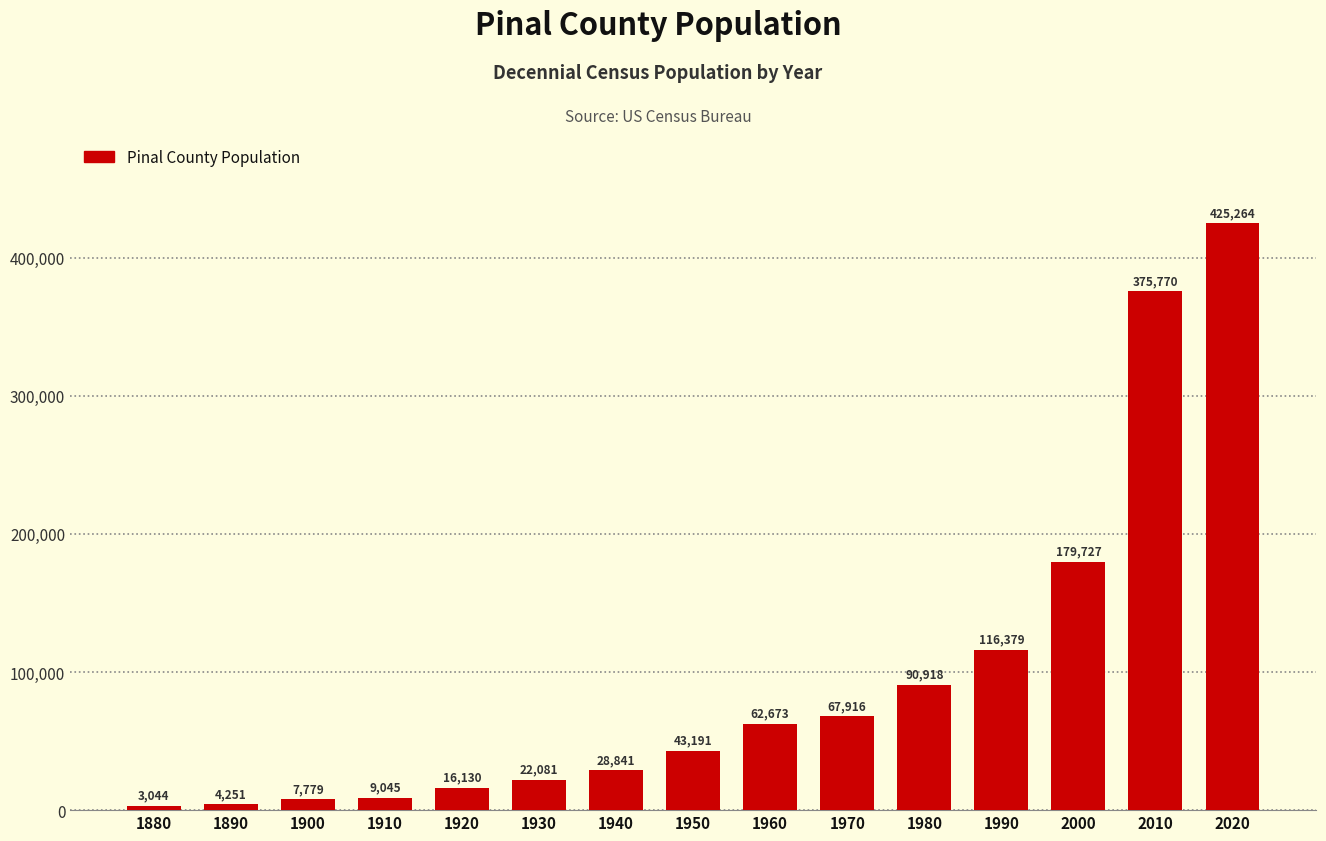

What is the difference between the maximum and minimum values?

422220